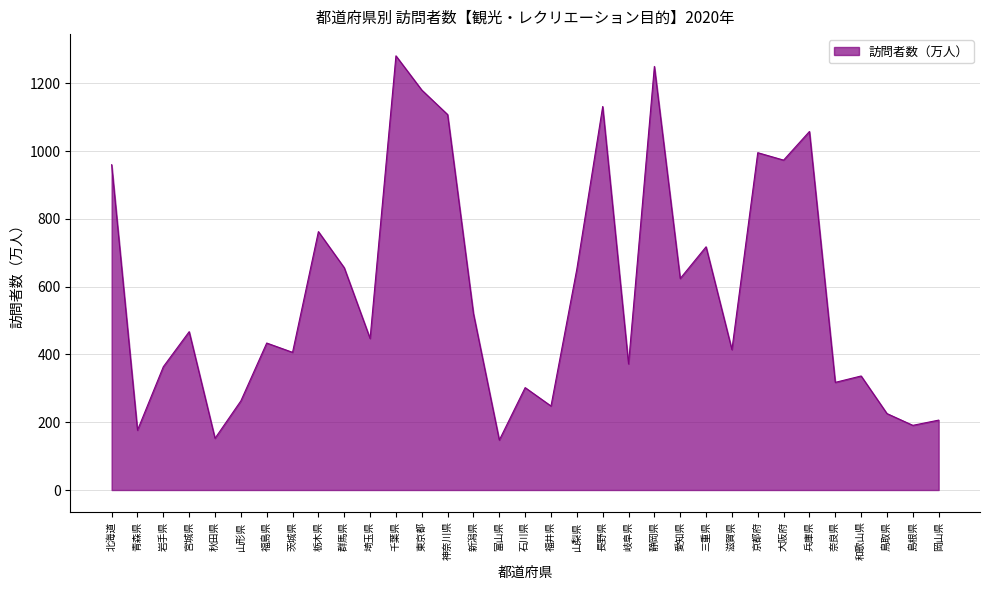

What is the change in value from 秋田県 to 和歌山県?

+183.9